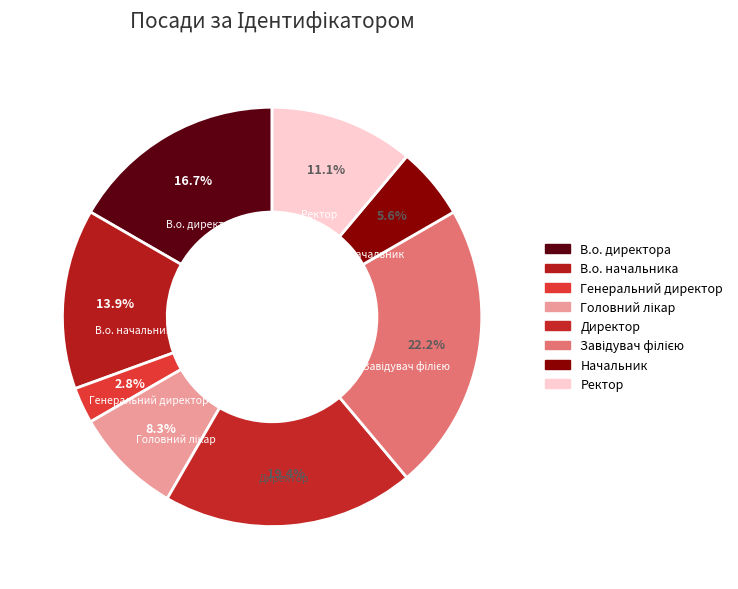

To the nearest percent, what is the difference between the largest and smallest slice percentages?

19%